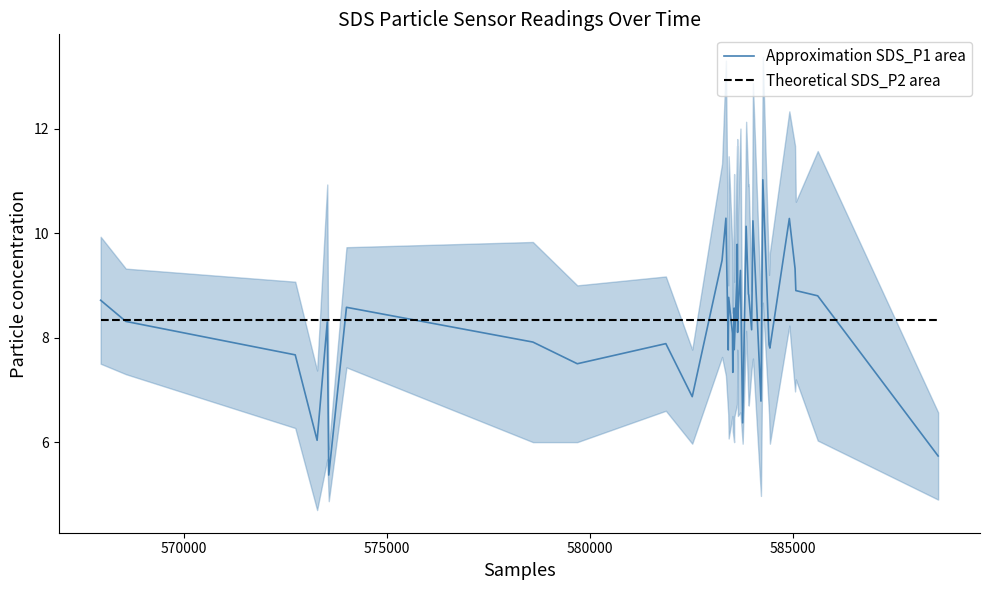

What is the value of the Approximation SDS_P1 area point at the 17th from the left?

7.3